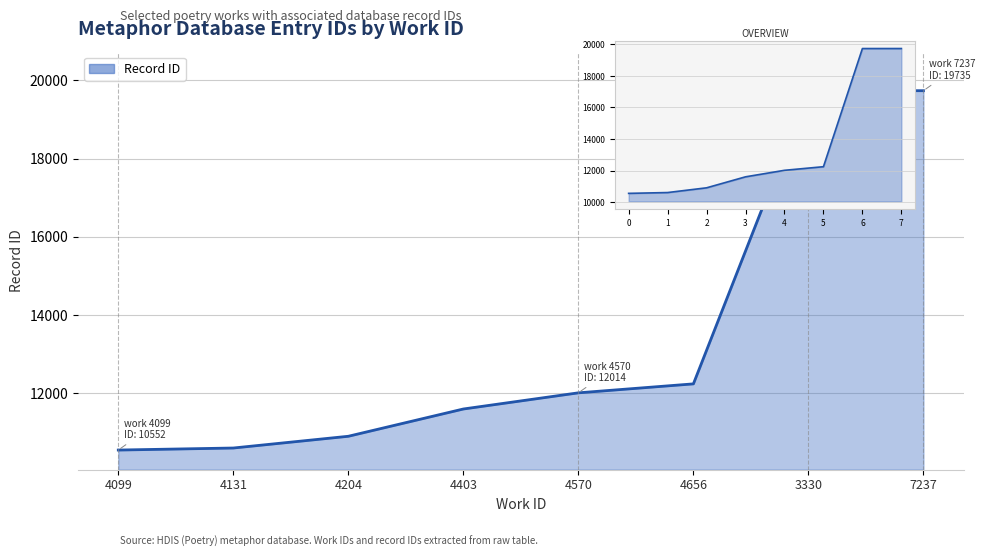

Which category has the lowest value across all series?

4099